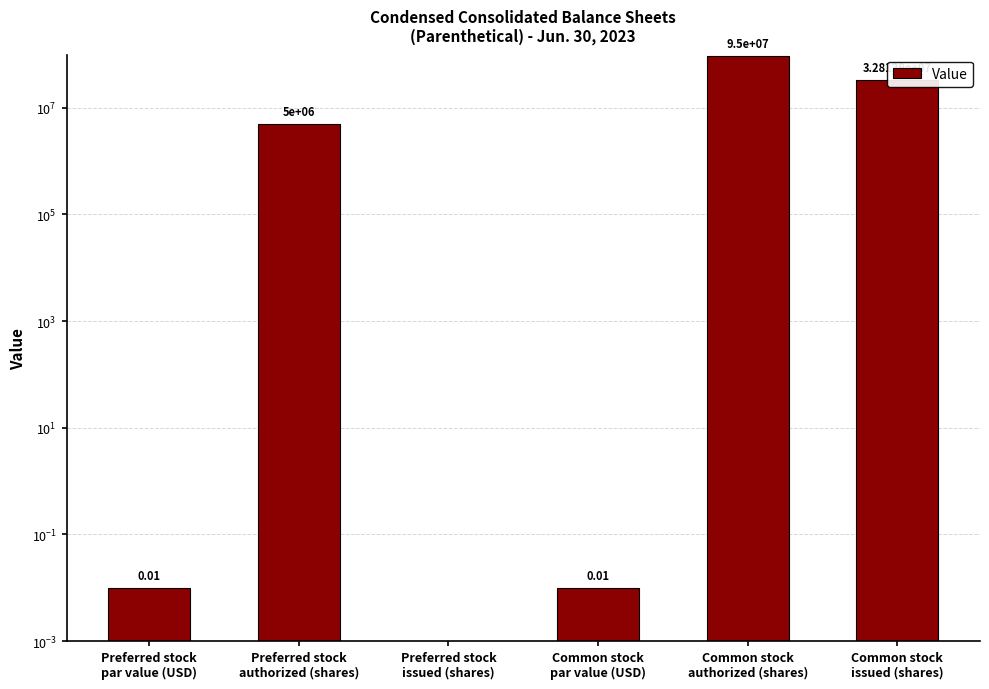

Reading left to right, extract all data points from this chart.

Preferred stock
par value (USD)=0.0	Preferred stock
authorized (shares)=5000000.0	Preferred stock
issued (shares)=0.0	Common stock
par value (USD)=0.0	Common stock
authorized (shares)=95000000.0	Common stock
issued (shares)=32812900.0